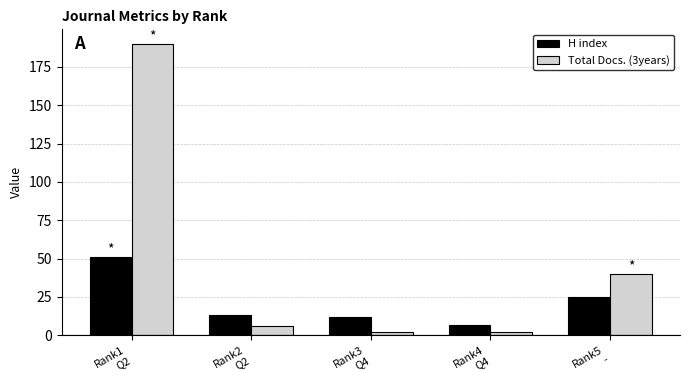

What is the difference between the highest and lowest values at Rank4
Q4?

5